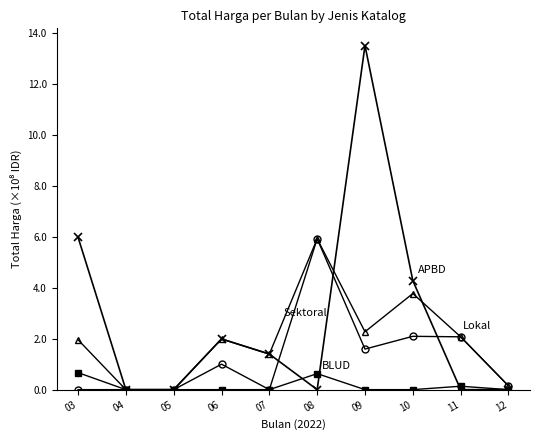

What is the total value across all series at 07?

2.8